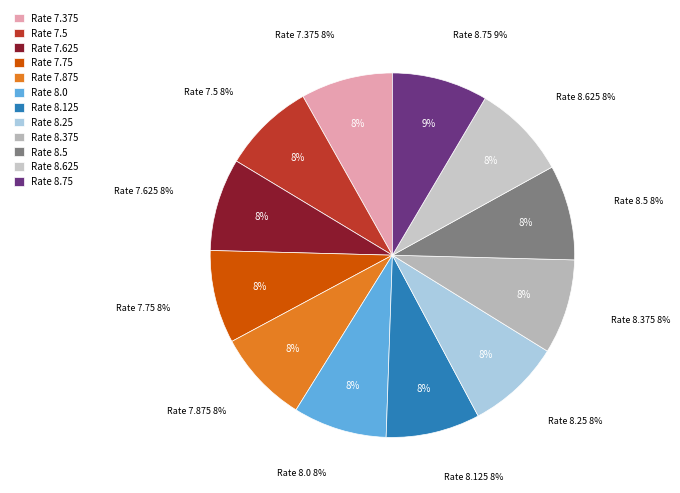

True or false: 8.25 accounts for 15% of the total.

False